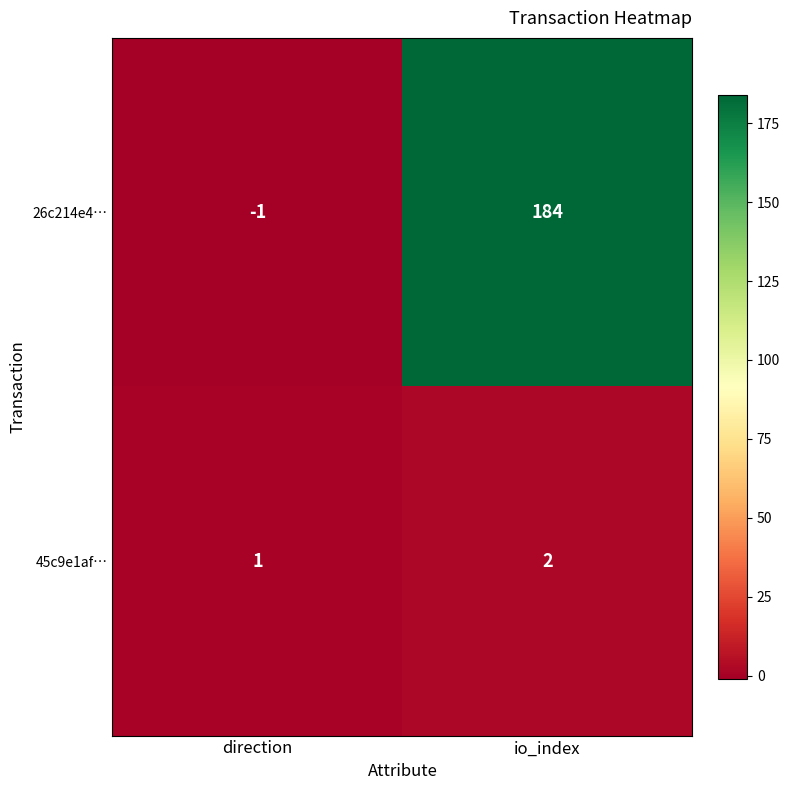

At io_index, list the series in order from largest to smallest.

26c214e4…, 45c9e1af…